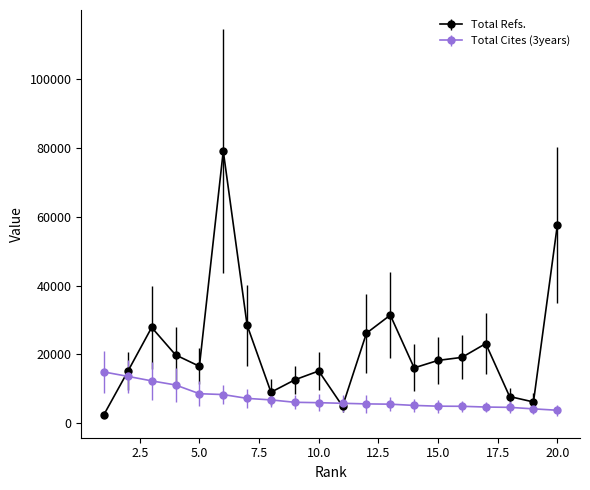

What is the smallest value displayed?

2566